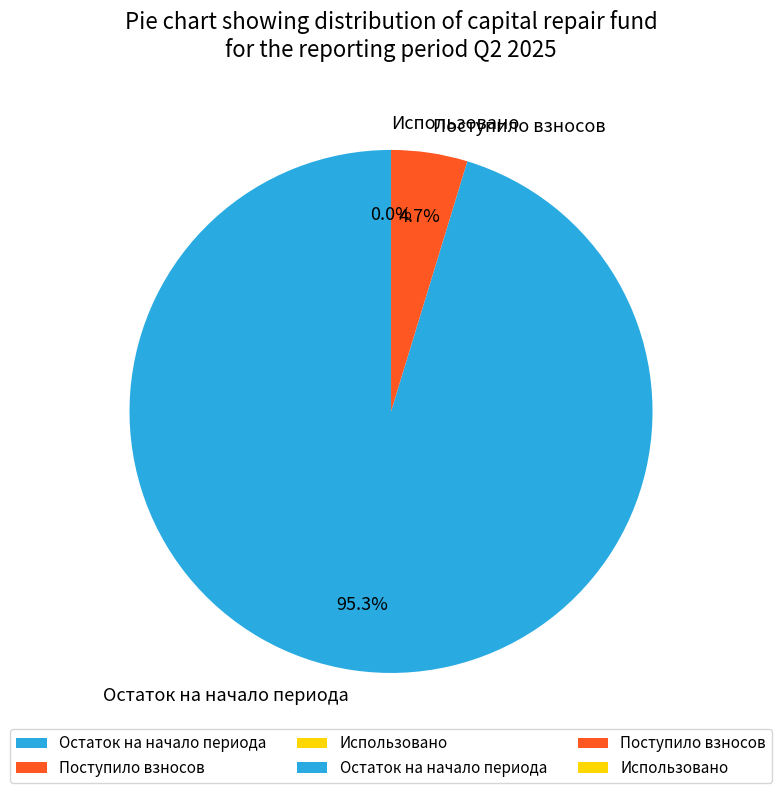

The Остаток на начало периода slice represents 99% of the pie. True or false?

False